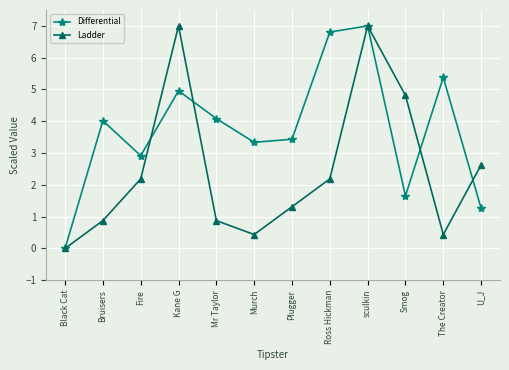

What is the label of the 10th point from the left?

Smog